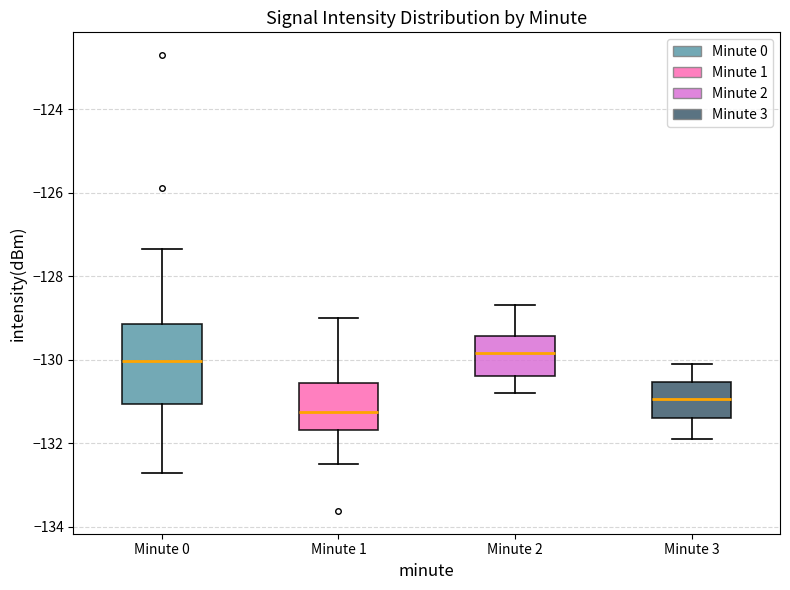

Reading left to right, read every box against the y-axis: the position of its median line, the range the box covers, and the ends of its whiskers. The values are not printed on the chart, so give them approximately, as read against the axis.

Minute 0: median -130.0, box -131.0 to -129.2, whiskers -132.8 to -127.4
Minute 1: median -131.2, box -131.6 to -130.6, whiskers -132.4 to -129.0
Minute 2: median -129.8, box -130.4 to -129.4, whiskers -130.8 to -128.6
Minute 3: median -131.0, box -131.4 to -130.6, whiskers -131.8 to -130.0